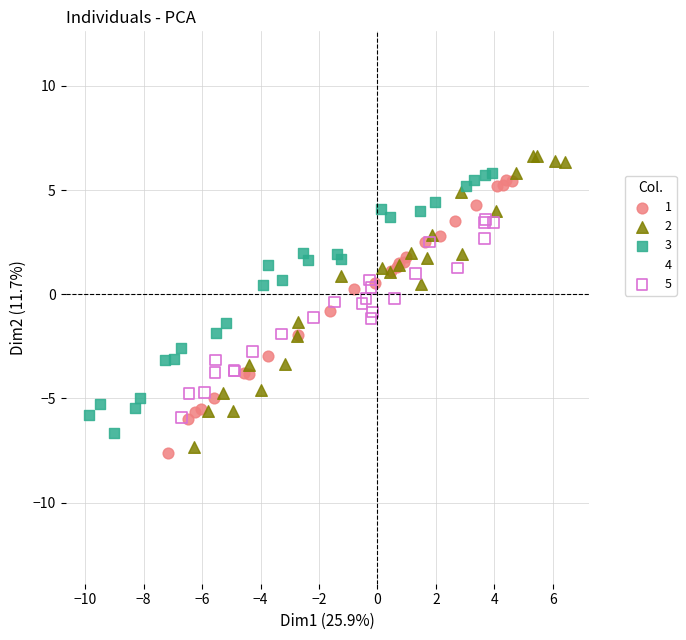

Which series contains the highest Y value?

4